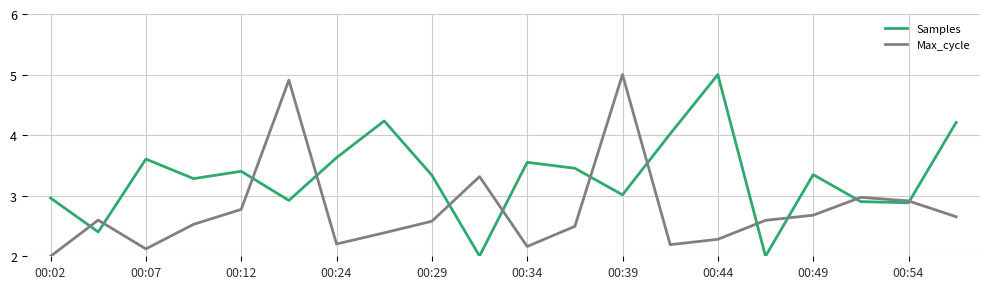

What is the difference between the maximum and minimum values in the Samples series?

3.0